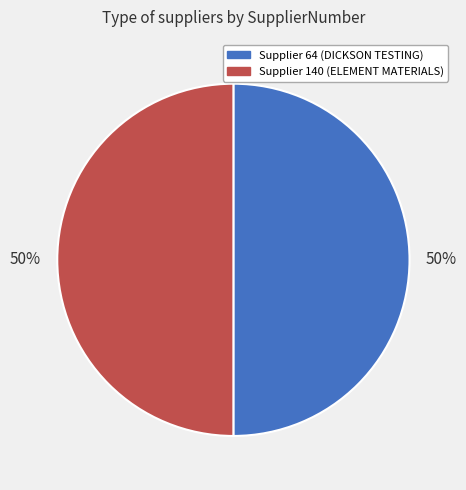

How many slices are in this pie chart?

2